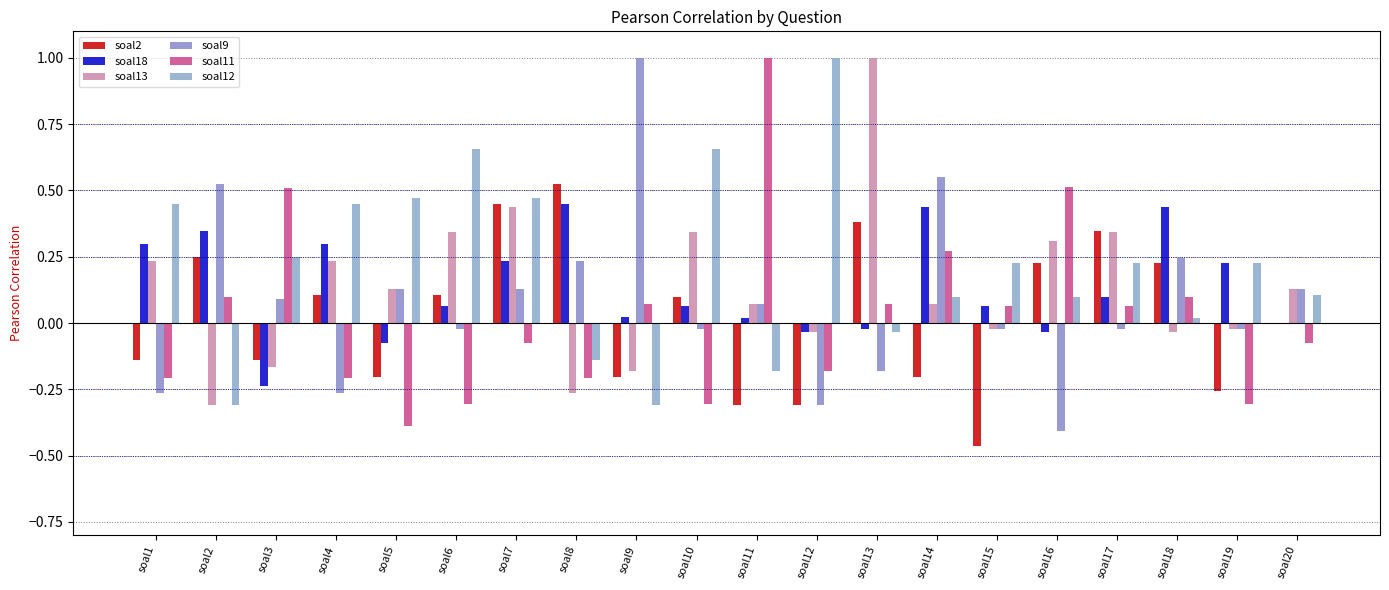

How many categories are shown in the chart?

20